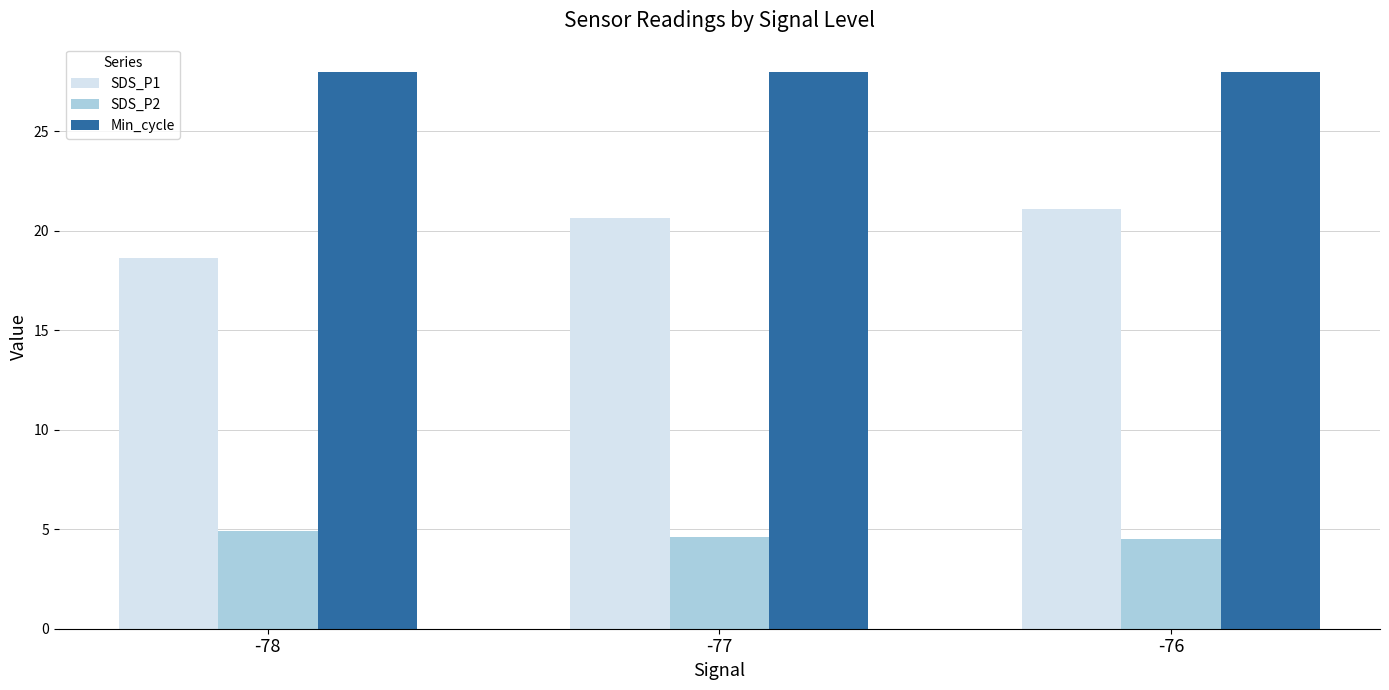

What is the difference between the maximum and minimum values in the SDS_P2 series?

0.4